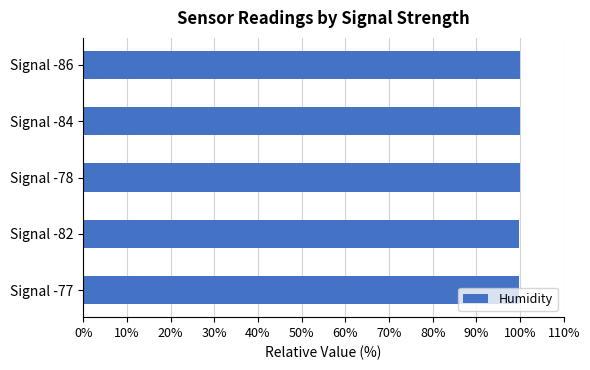

What is the ratio of the value at Signal -86 to the value at Signal -82?

1.0